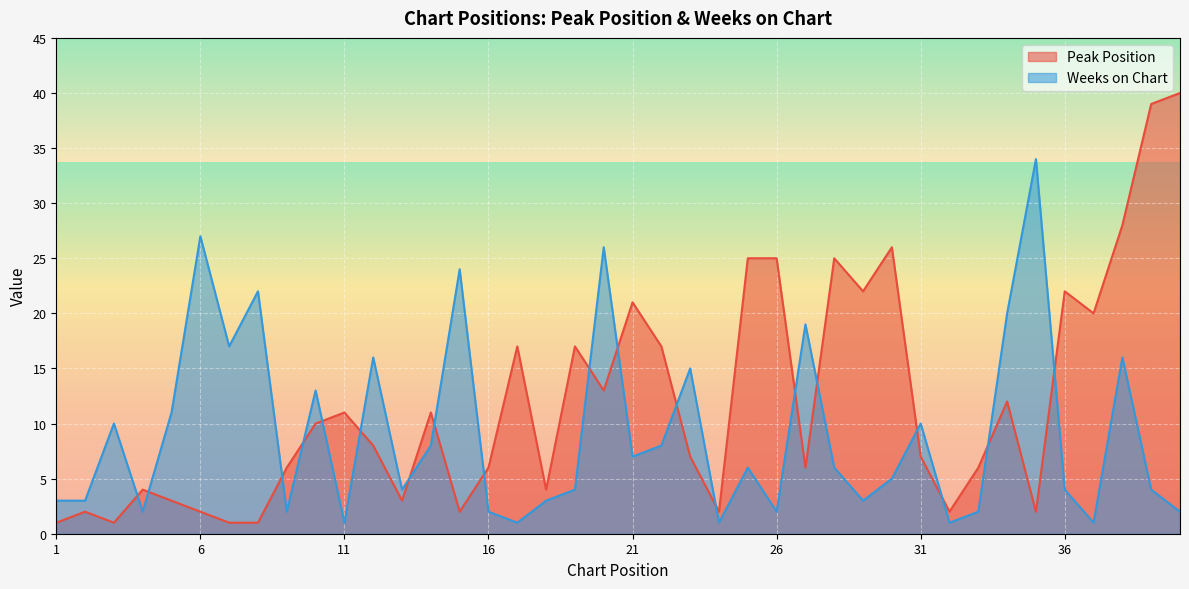

Which has a higher value, 36 or 12?

36